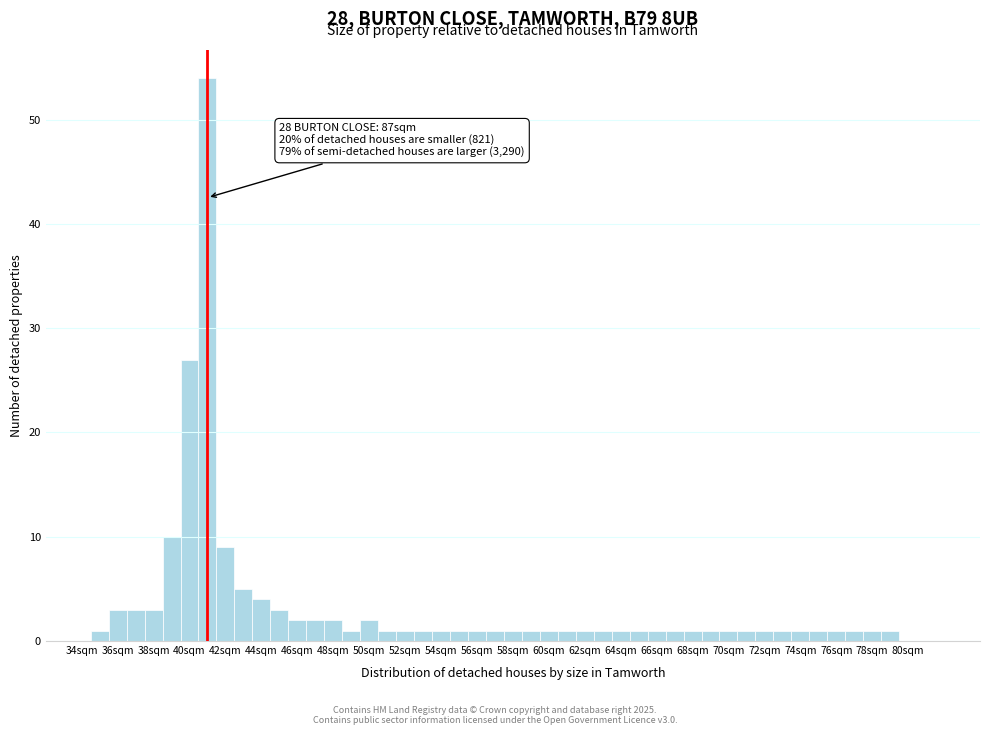

Which range on the x-axis has the tallest bar?

40.5 to 41.5